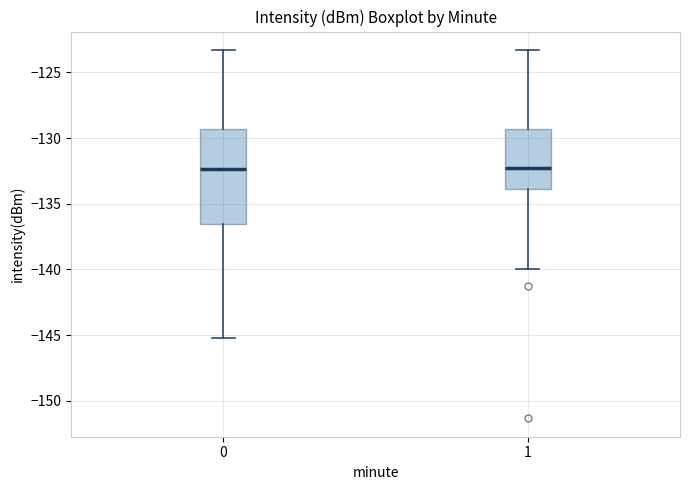

Reading left to right, read every box against the y-axis: the position of its median line, the range the box covers, and the ends of its whiskers. The values are not printed on the chart, so give them approximately, as read against the axis.

0: median -132.5, box -136.5 to -129.5, whiskers -145.0 to -123.5
1: median -132.5, box -134.0 to -129.5, whiskers -140.0 to -123.5